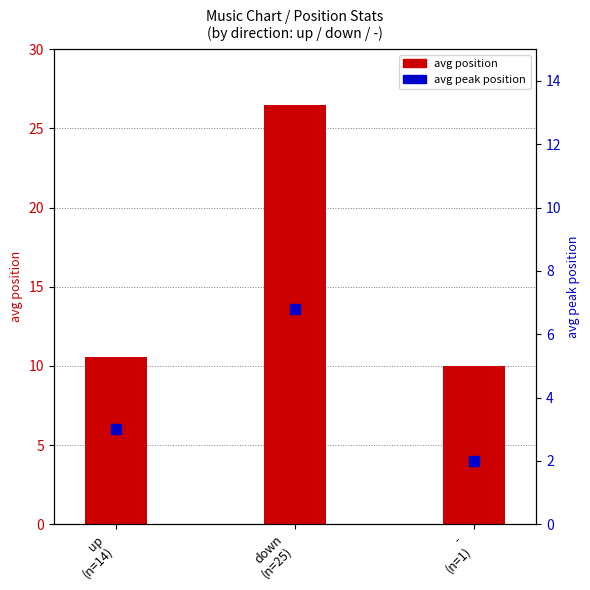

At how many categories does at least one series exceed 14?

1